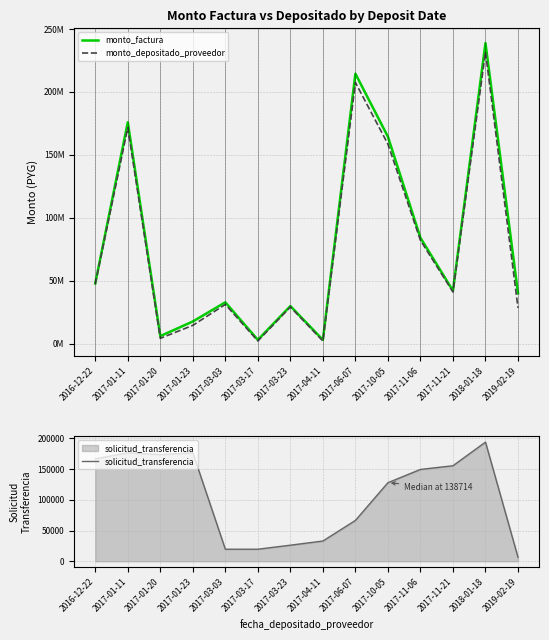

What is the lowest value of the solicitud_transferencia series?

6519